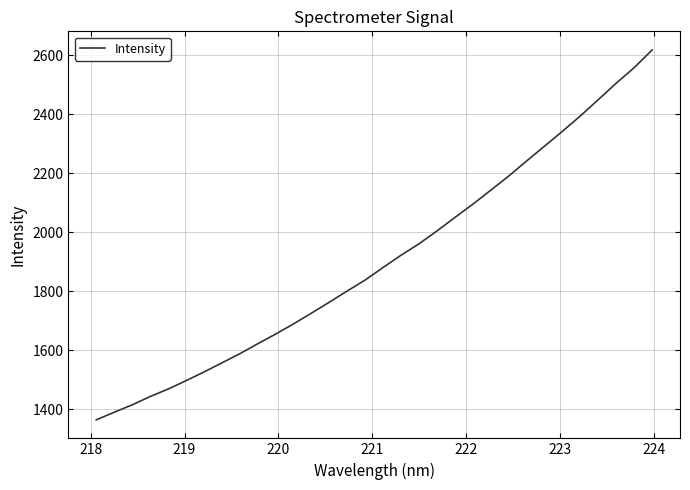

How many categories are shown in the chart?

32